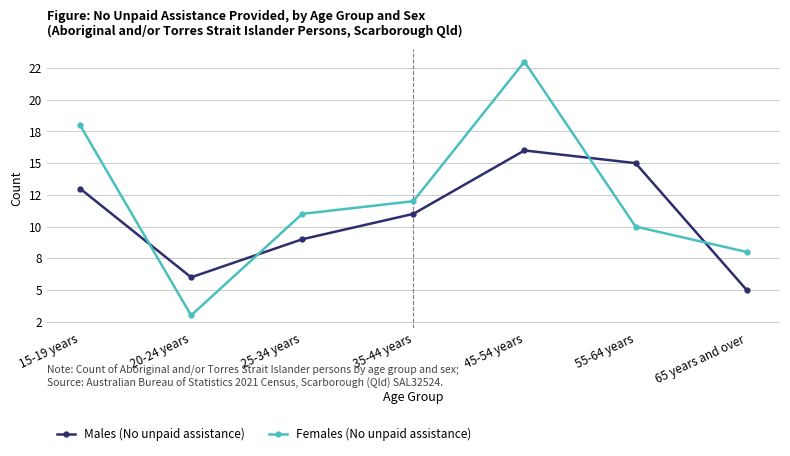

Where does the Males (No unpaid assistance) series first go above 11?

15-19 years